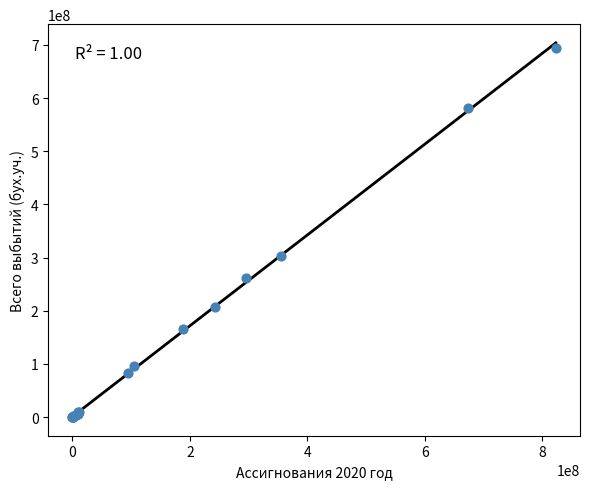

What Y value in the scatter plot is closest to 347486619?

303497526.5